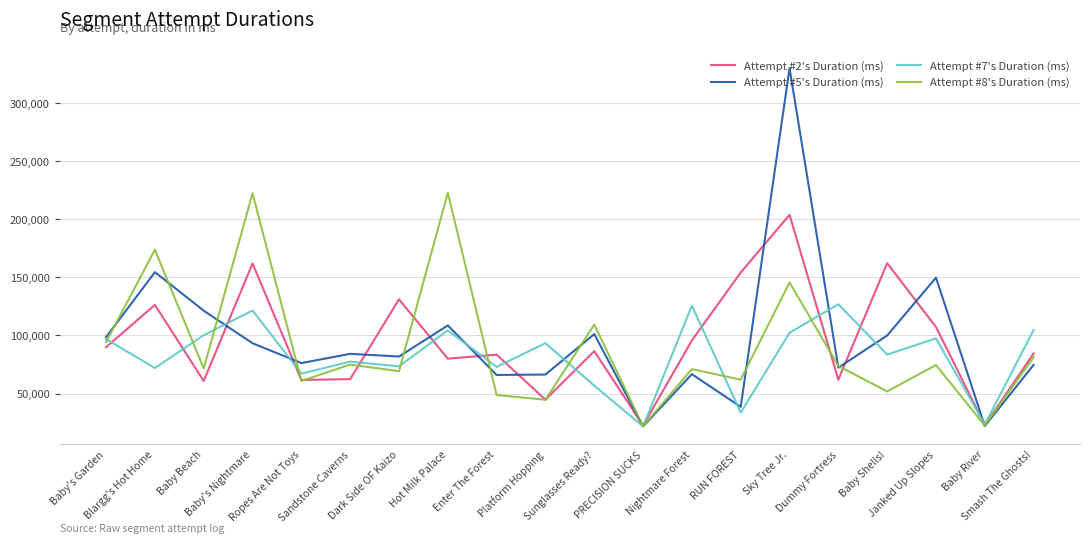

Which series has the largest range (max minus min)?

Attempt #5's Duration (ms)